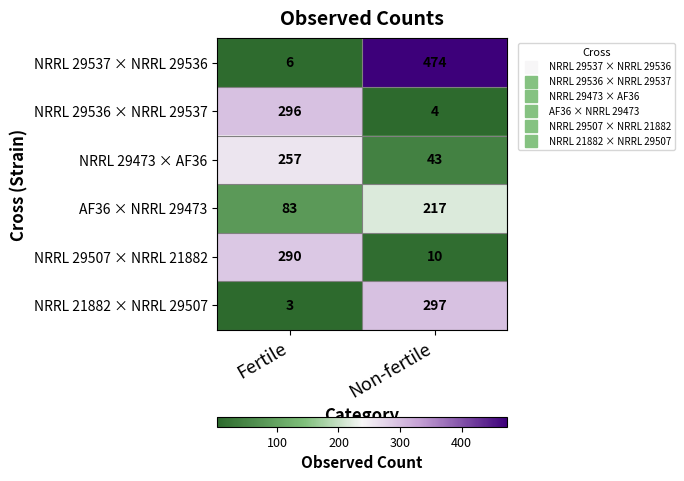

At which category is the sum across all series the highest?

Non-fertile